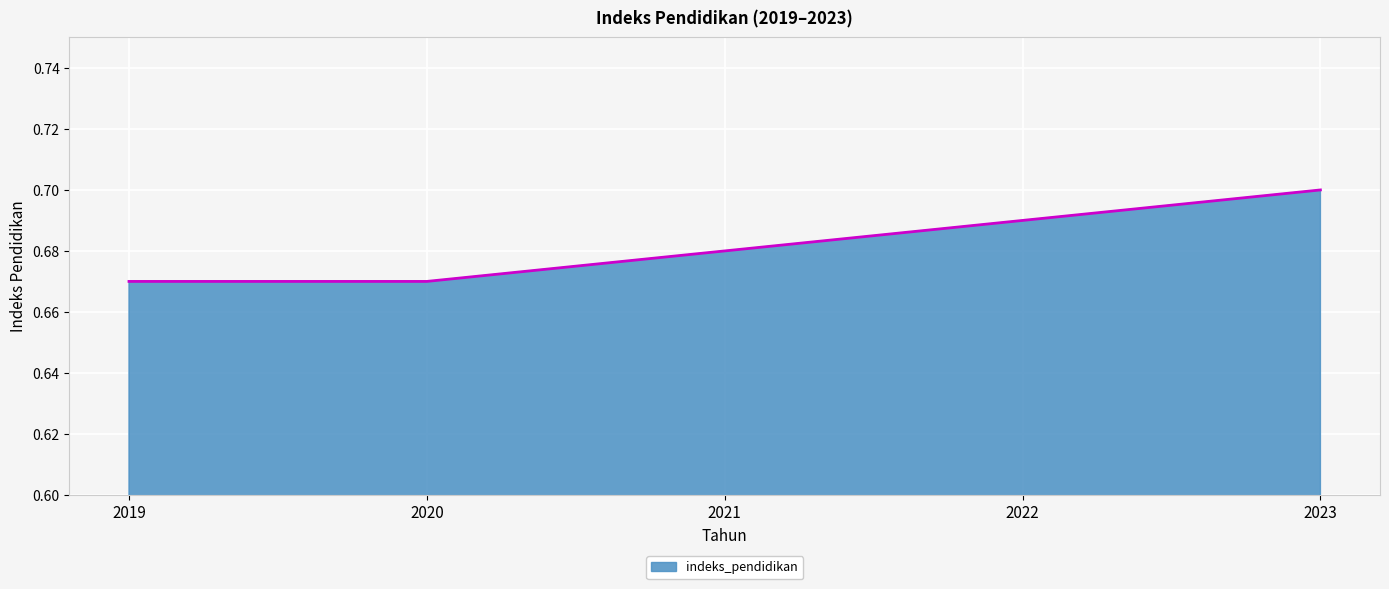

What is the sum of all values?

3.4